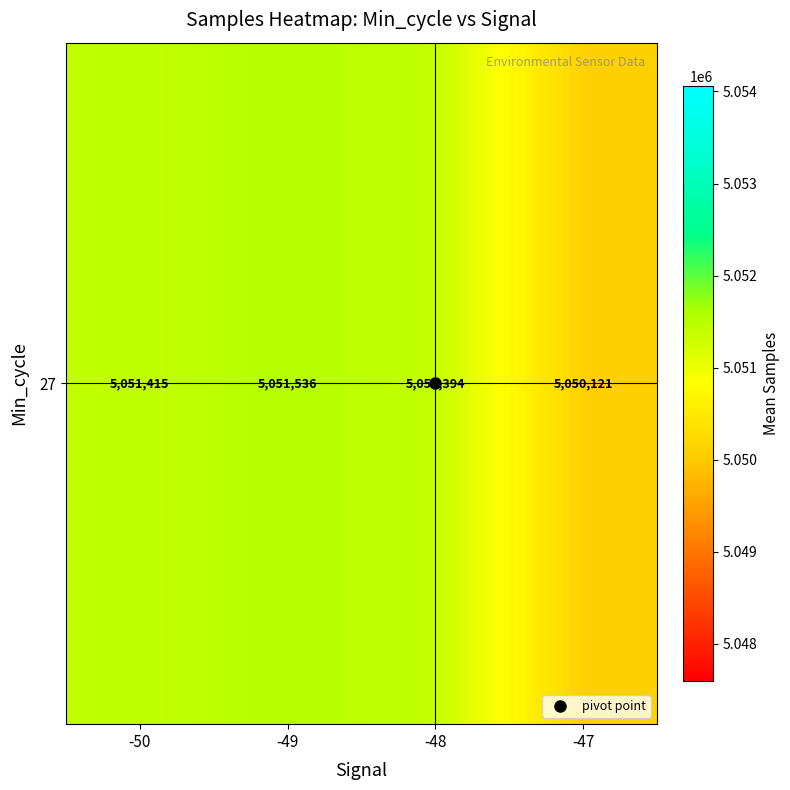

Reading right to left, list all the values displayed in this chart.

-47=5050121.9	-48=5051394.6	-49=5051536.4	-50=5051415.7